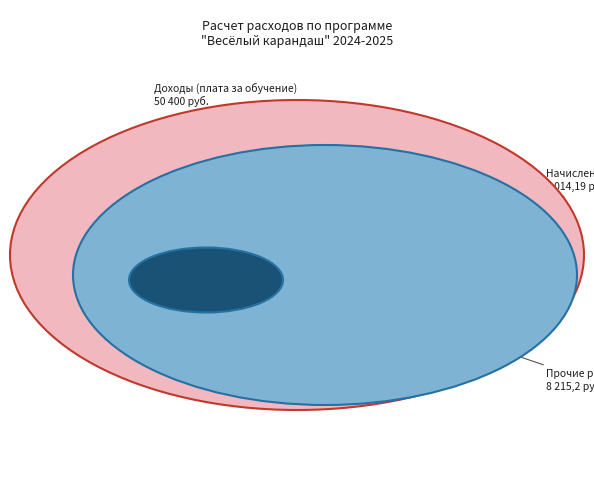

To the nearest percent, what is the difference between the Начисления на оплату труда (213) and Коммунальные услуги (223) slice percentages?

5%